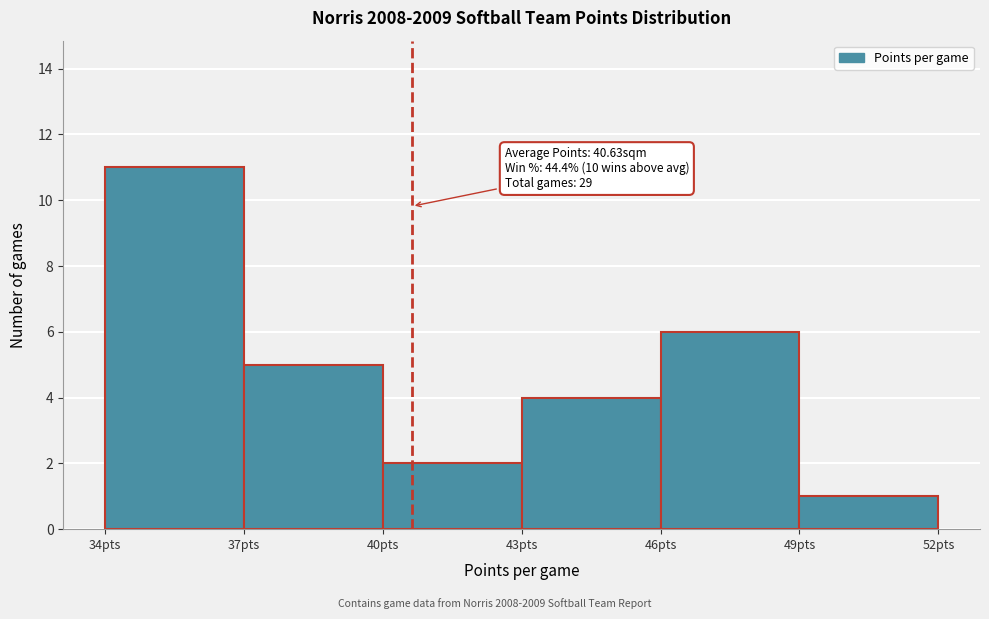

Over which range of the x-axis is the bar tallest?

34 to 37